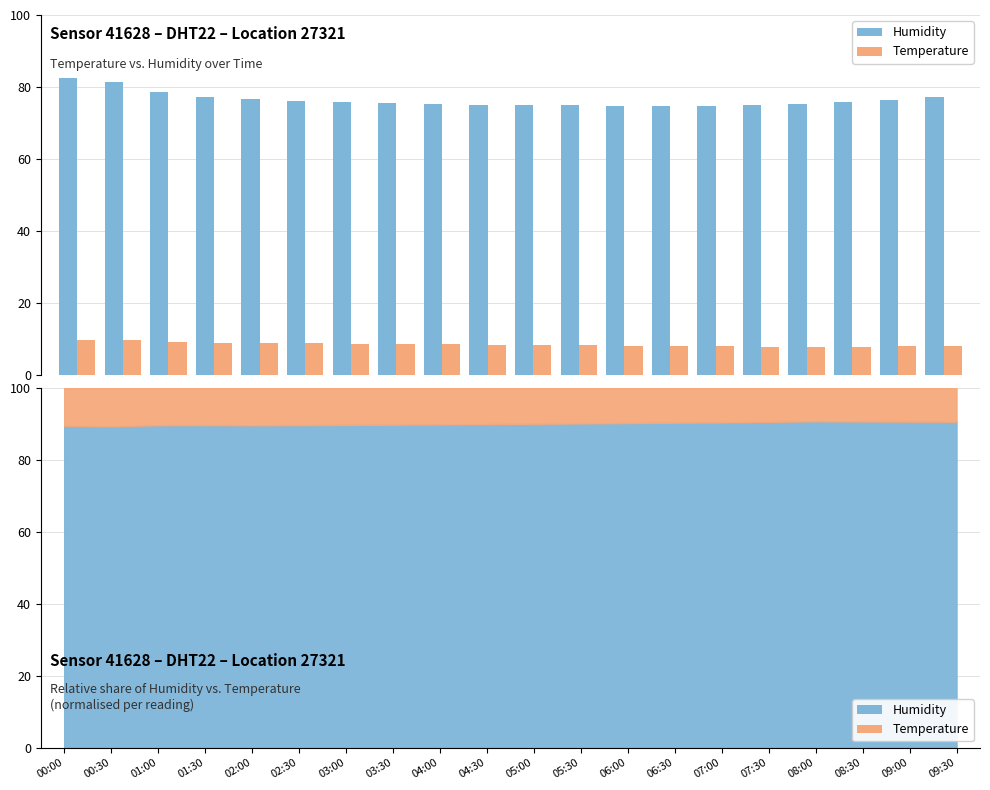

Which series has the largest total across all categories?

Humidity